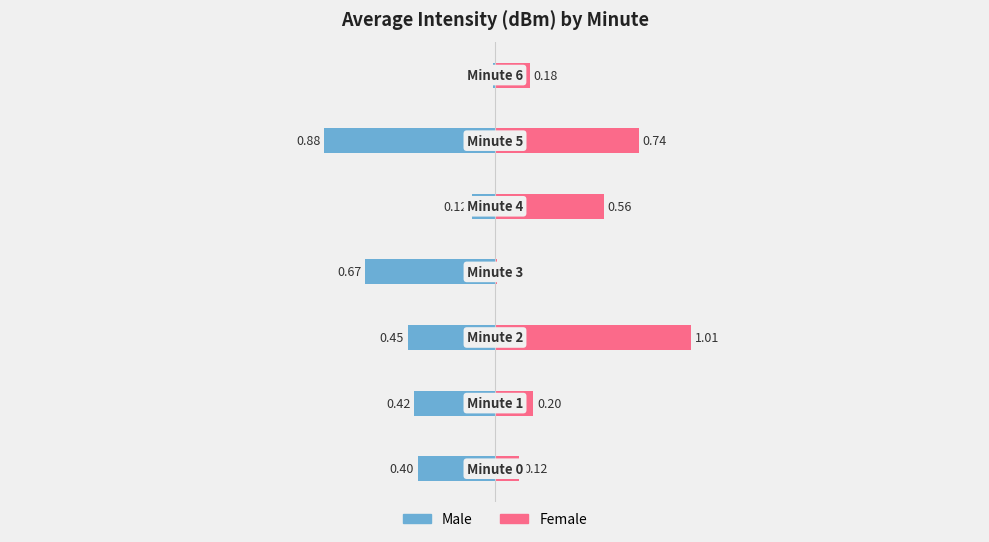

True or false: Female has a value of -167.5 at 2.

False